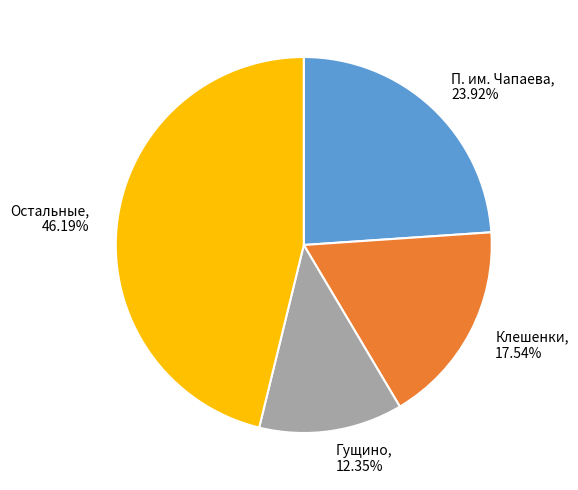

Is Гущино, 12.35% the majority of the pie?

No